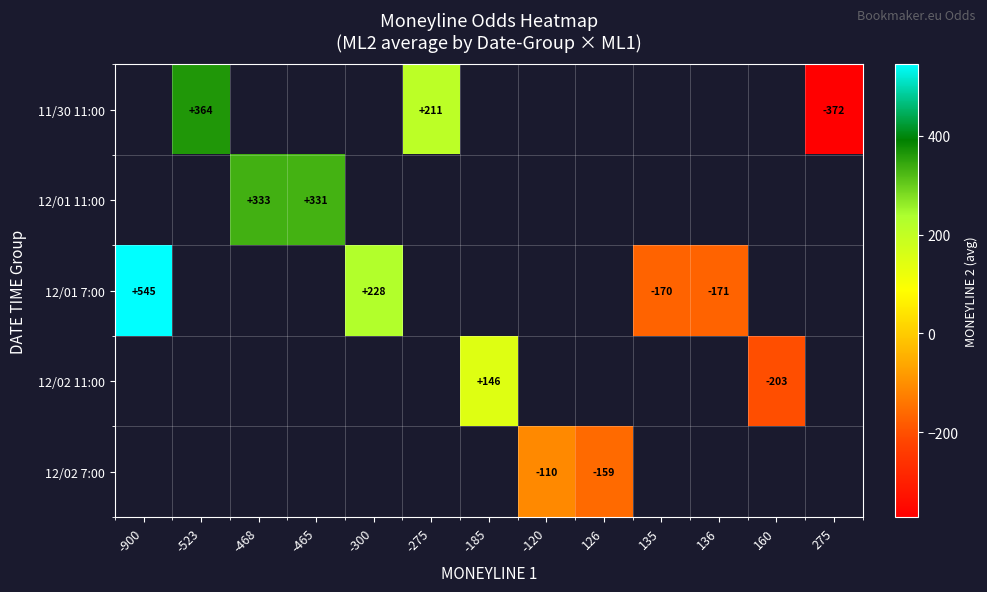

Between -523 and -275, which series saw the biggest shift?

11/30 11:00